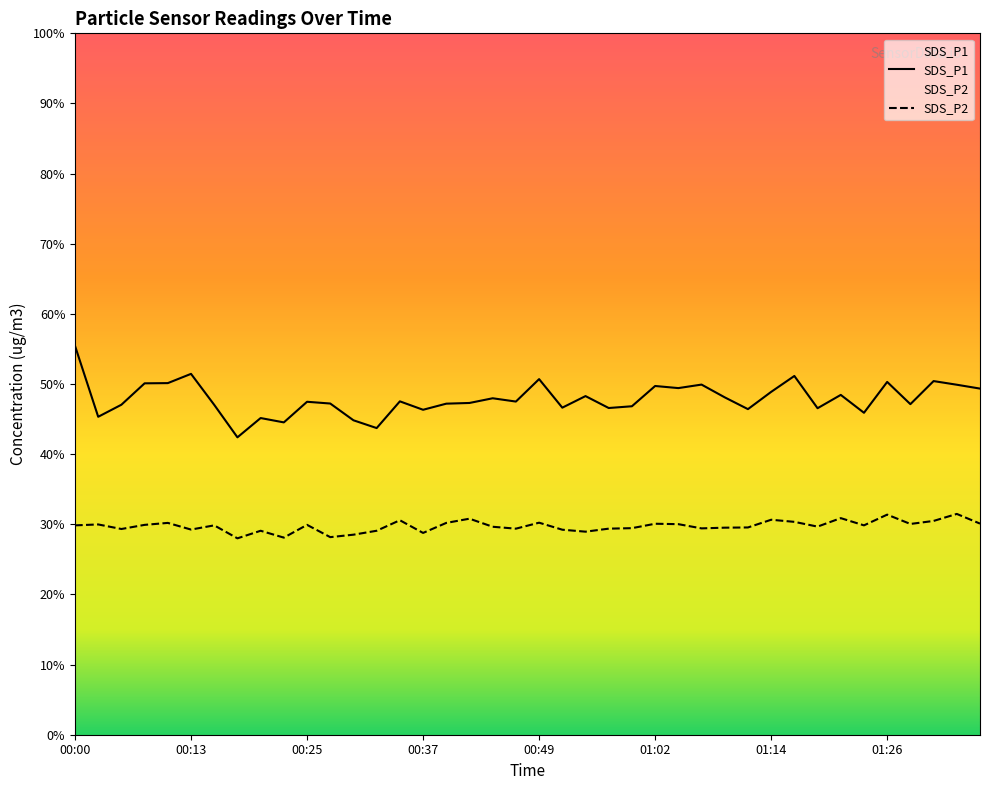

At which label does SDS_P1 reach its peak?

00:00